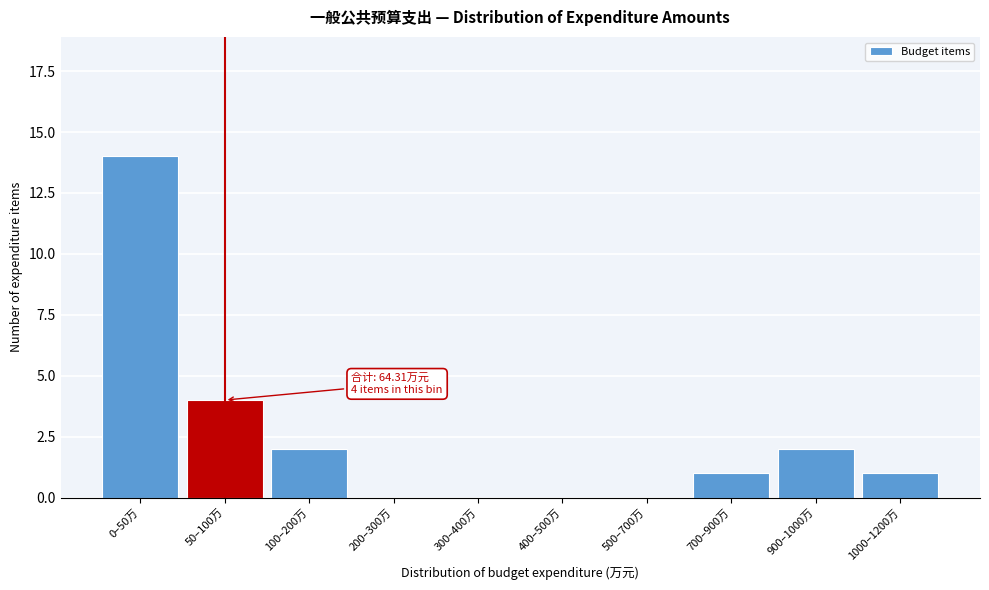

Reading left to right, what are all the values shown in this chart?

0–50万=14	50–100万=4	100–200万=2	200–300万=0	300–400万=0	400–500万=0	500–700万=0	700–900万=1	900–1000万=2	1000–1200万=1